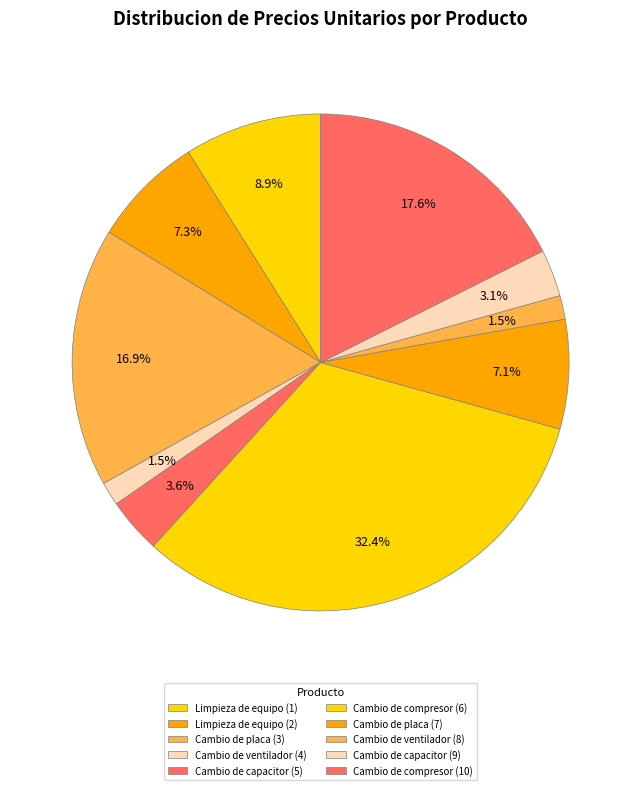

How much of the chart is everything except Cambio de ventilador (4)?

98.5%